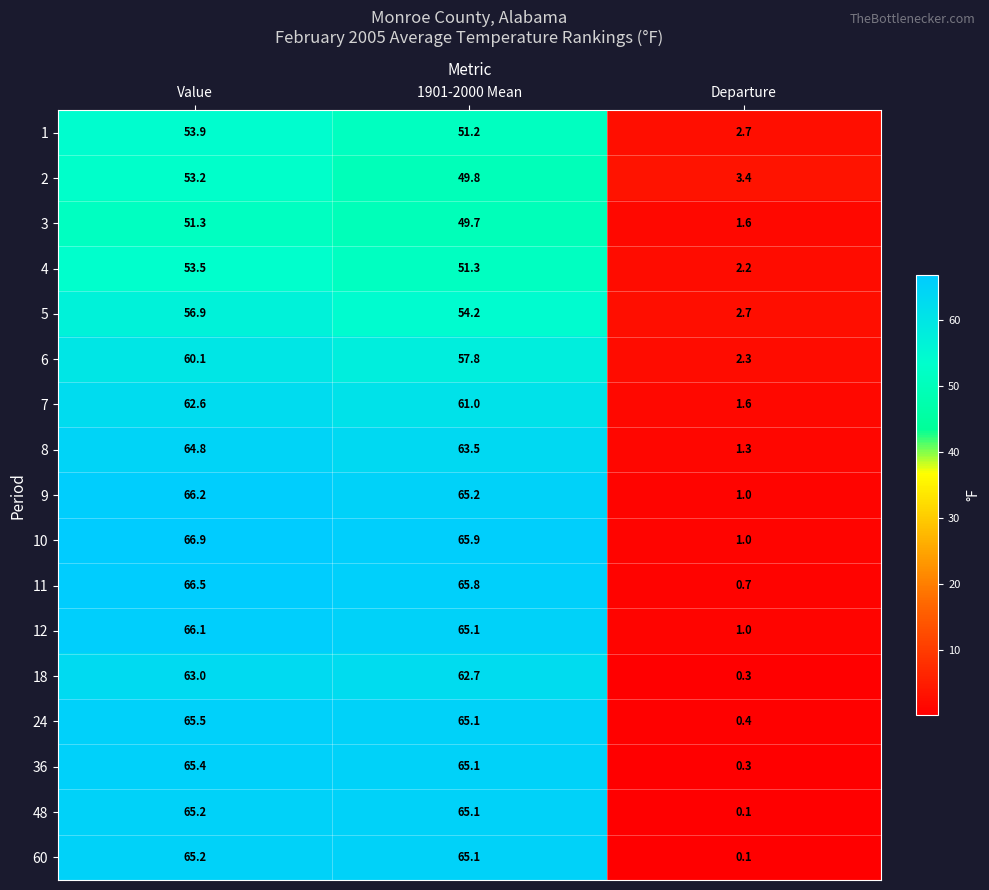

How many data points does each series have?

3